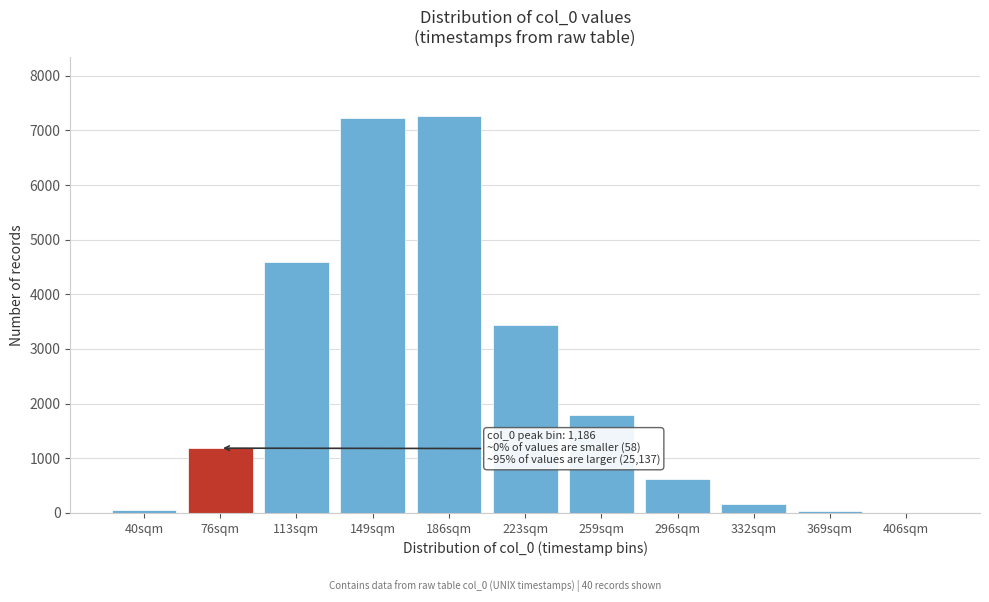

Where is the data nearest to the value 3631?

223sqm